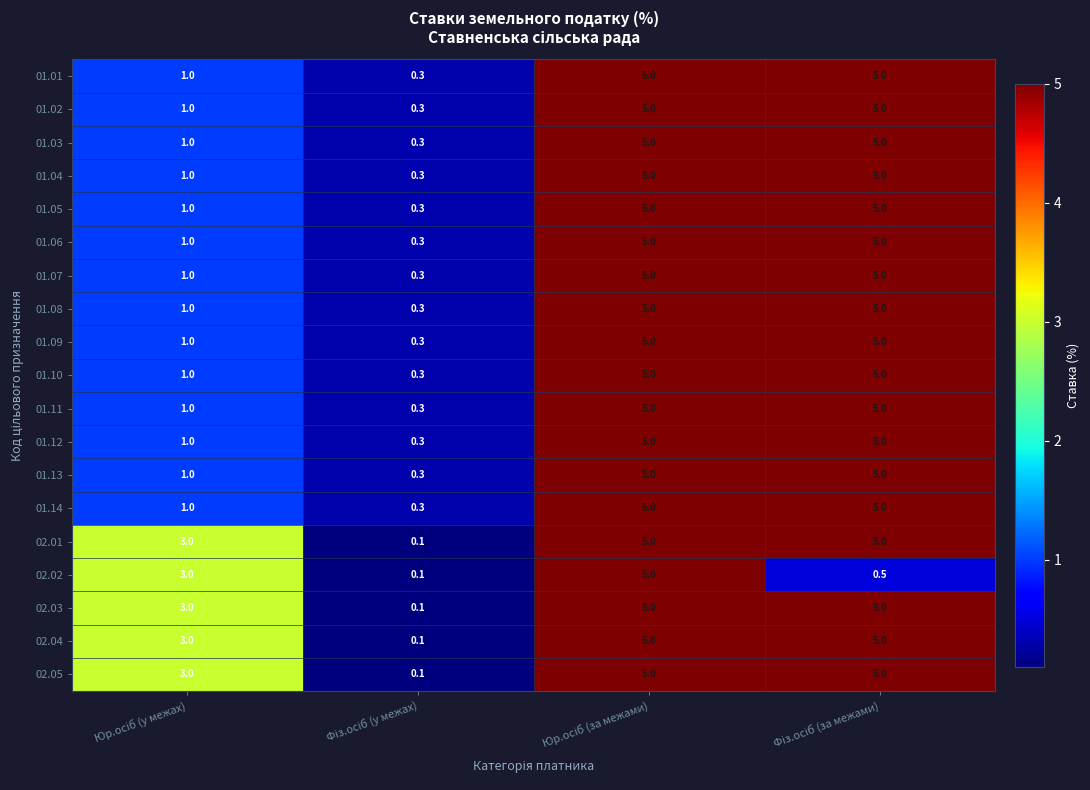

What is the maximum value shown in the chart?

5.0